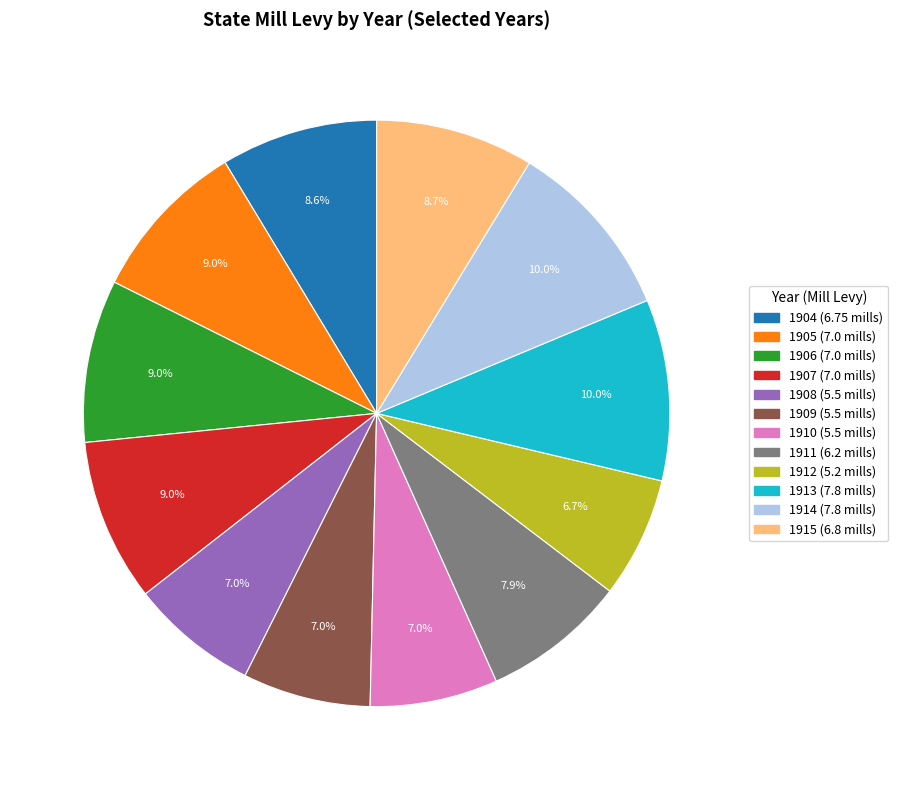

Does 1905 represent more than half of the total?

No